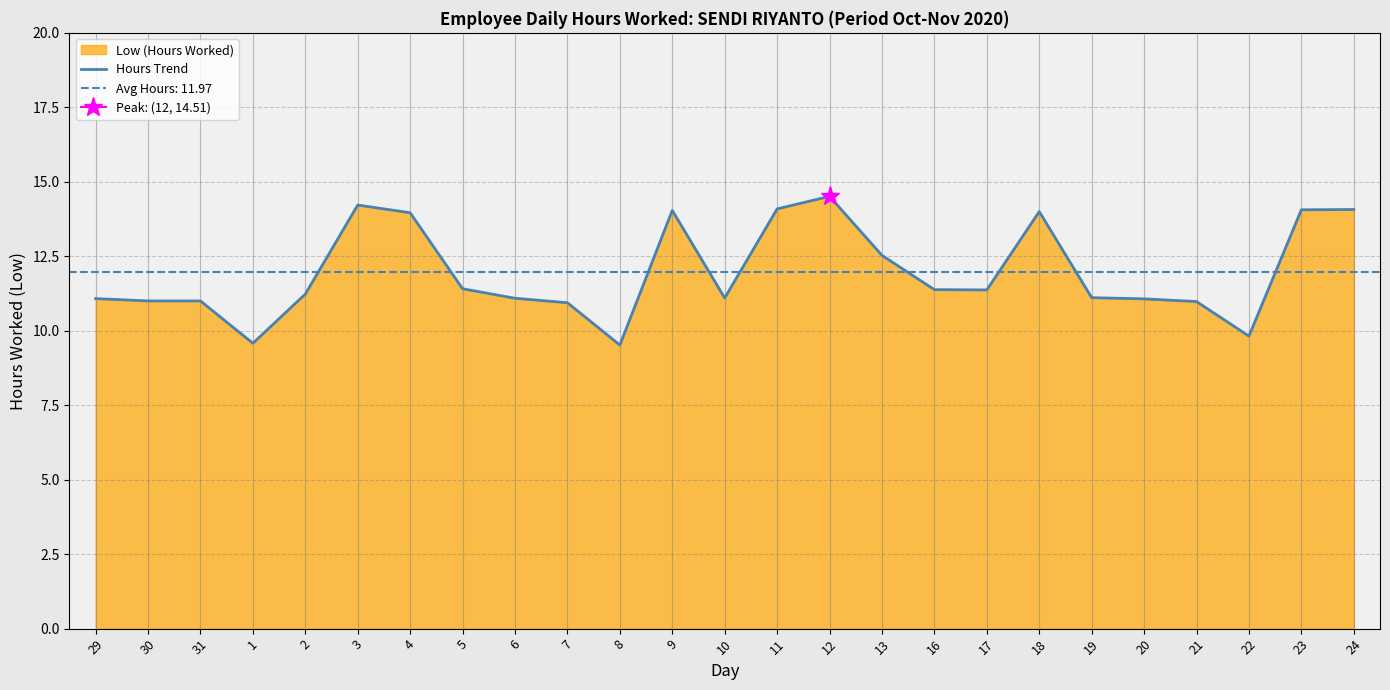

What is the ratio of the value at 10 to the value at 2?

1.0